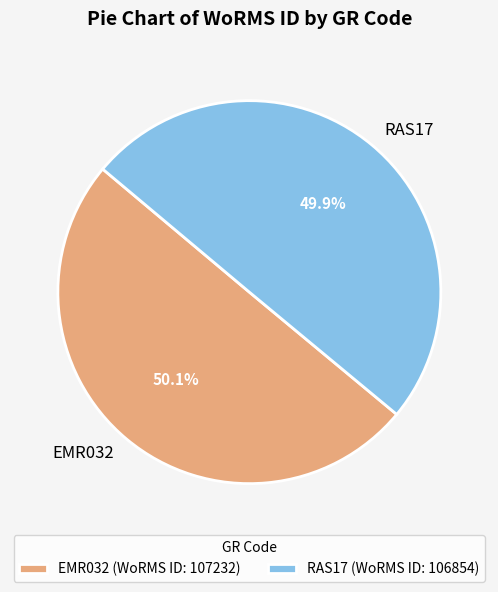

What is the ratio of the value at RAS17 (WoRMS ID: 106854) to the value at EMR032 (WoRMS ID: 107232)?

1.0